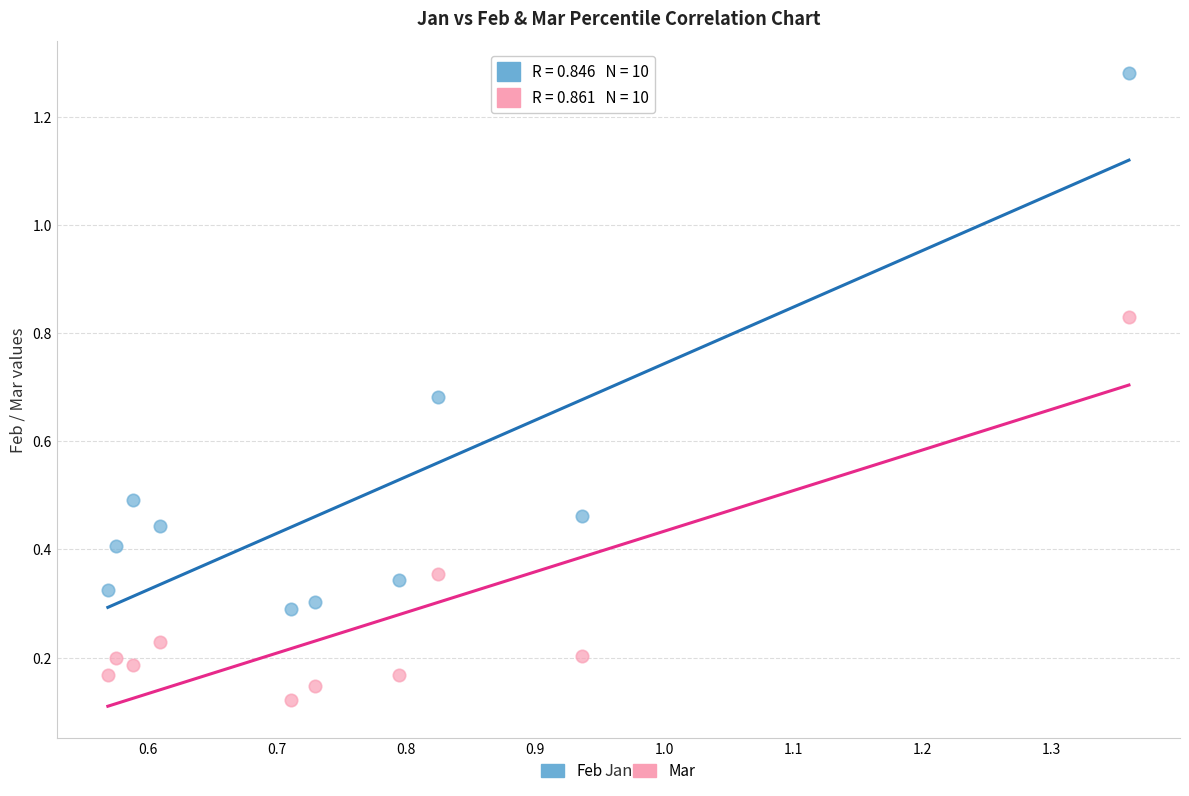

Which series has the widest spread of Y values?

Feb